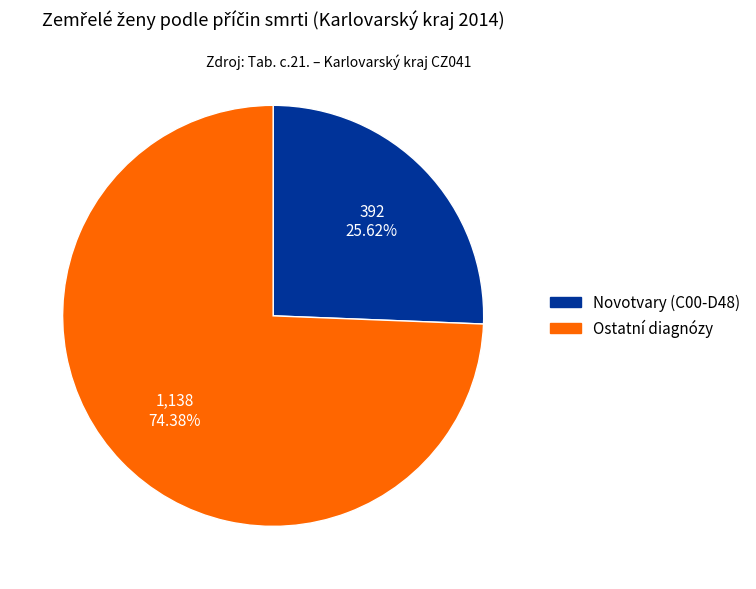

Does any single category account for the majority?

Yes